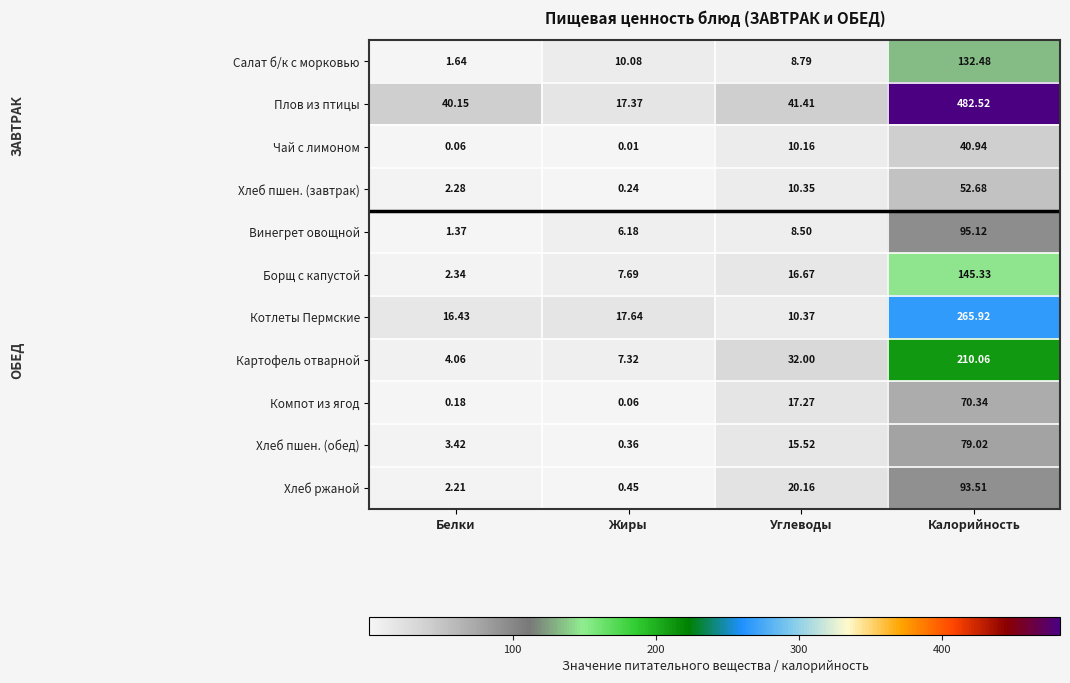

Rank the categories by Хлеб пшен. (обед) value from highest to lowest.

Калорийность, Углеводы, Белки, Жиры